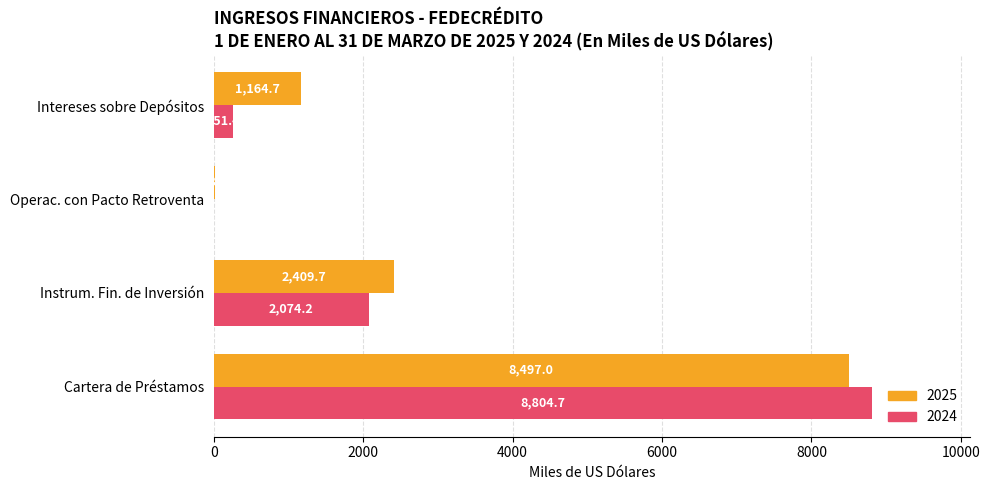

True or false: 2024 has a value of -2996.3 at Operac. con Pacto Retroventa.

False